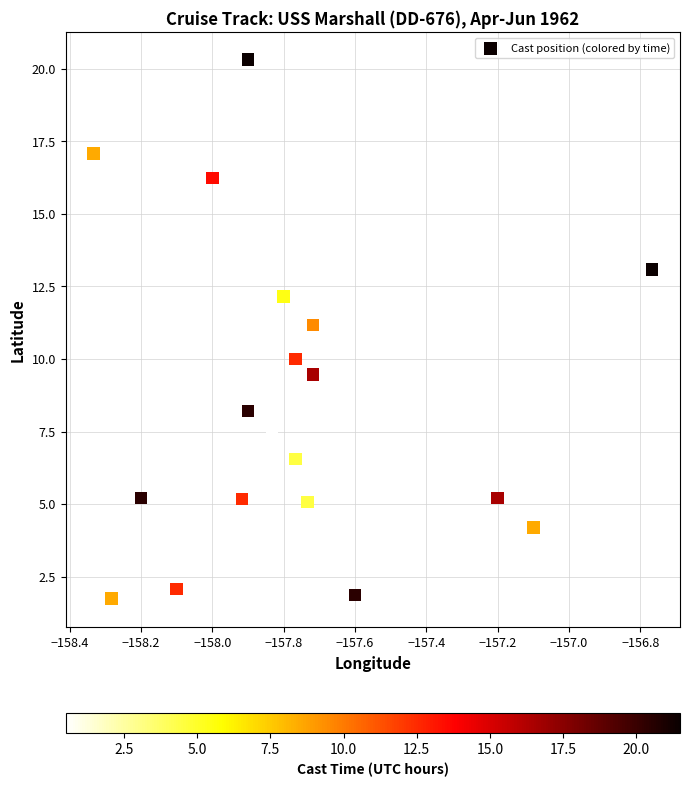

What is the range of X values (max minus min)?

1.6